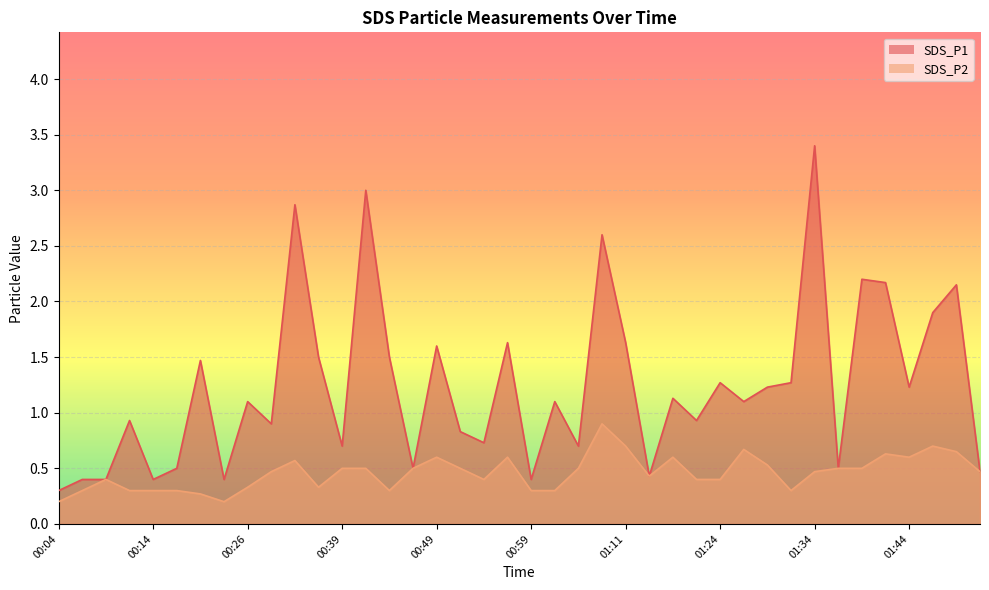

What are all the series names shown in the legend?

SDS_P1, SDS_P2